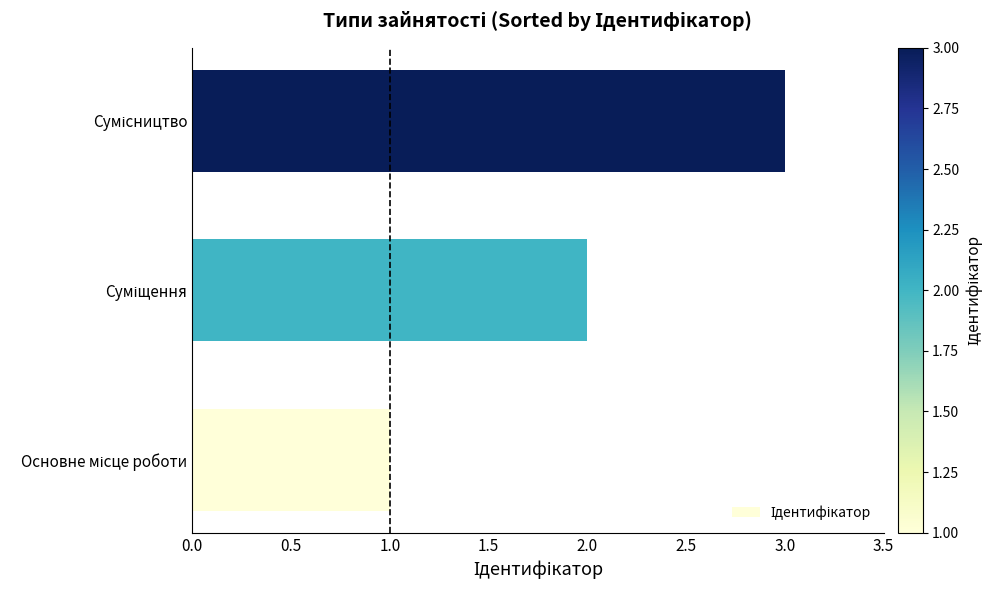

What is the maximum value shown in the chart?

3